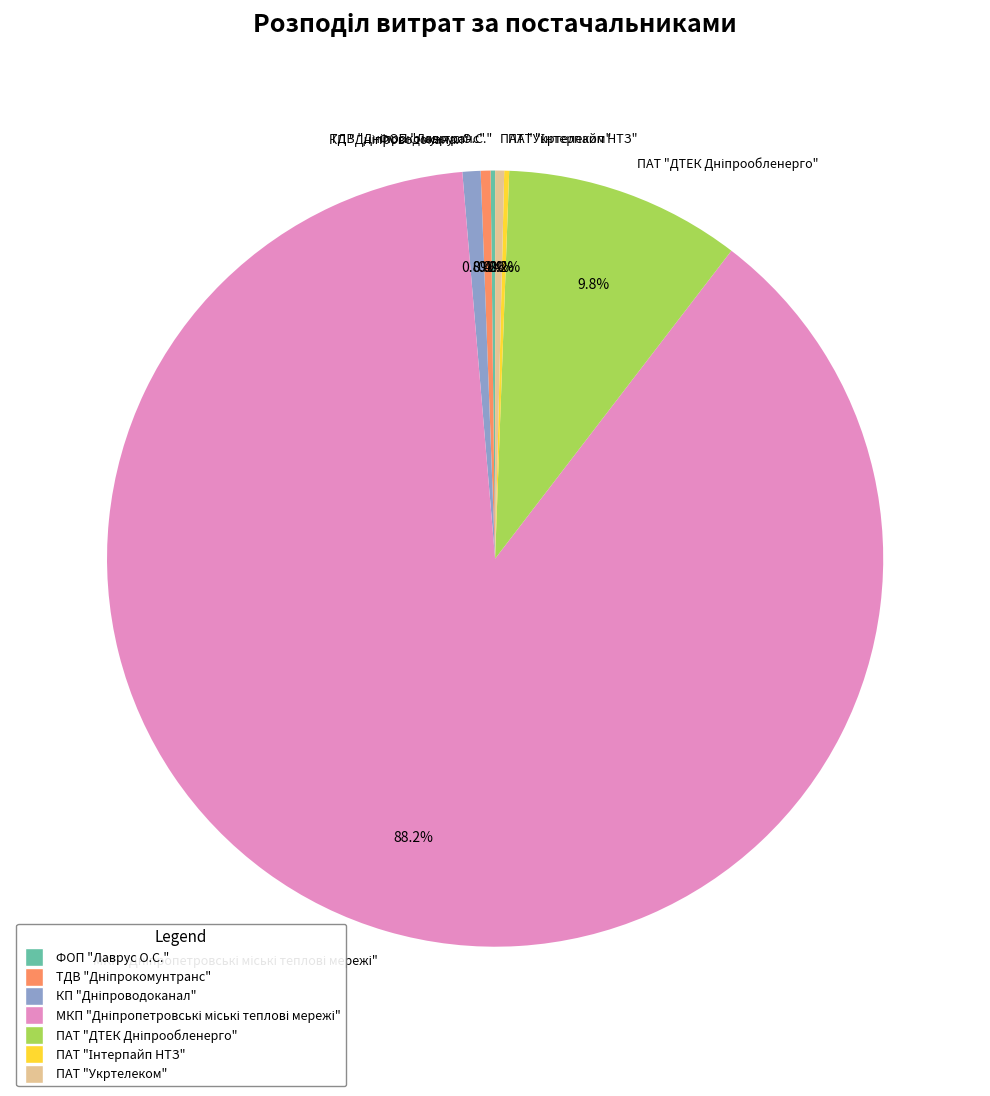

To the nearest percent, what is the combined percentage of ПАТ "Укртелеком" and ПАТ "Інтерпайп НТЗ"?

1%